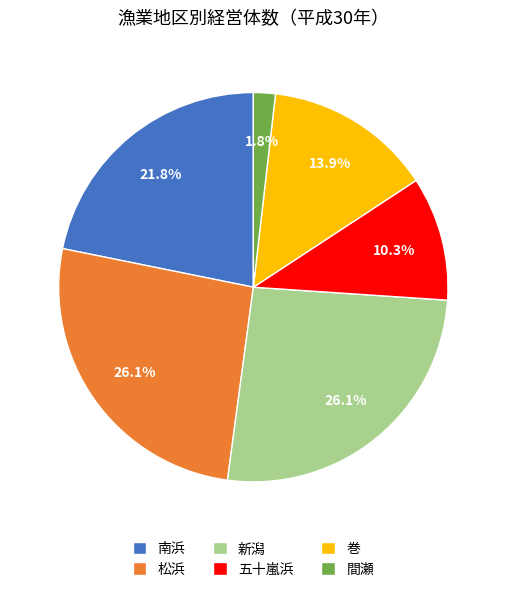

Between 南浜 and 新潟, which is larger?

新潟